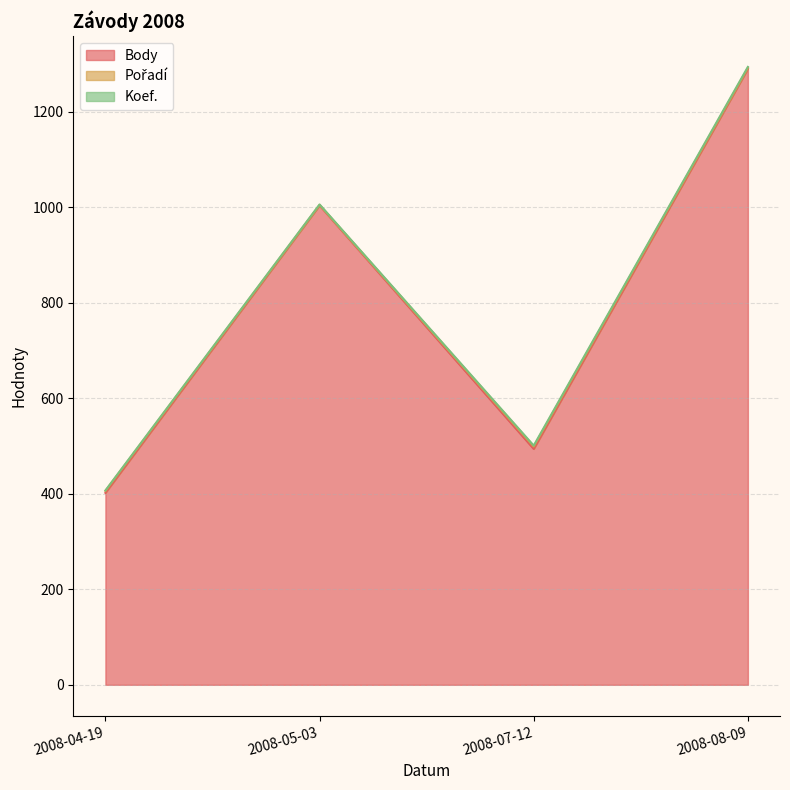

What is the difference between the maximum and minimum values in the Body series?

888